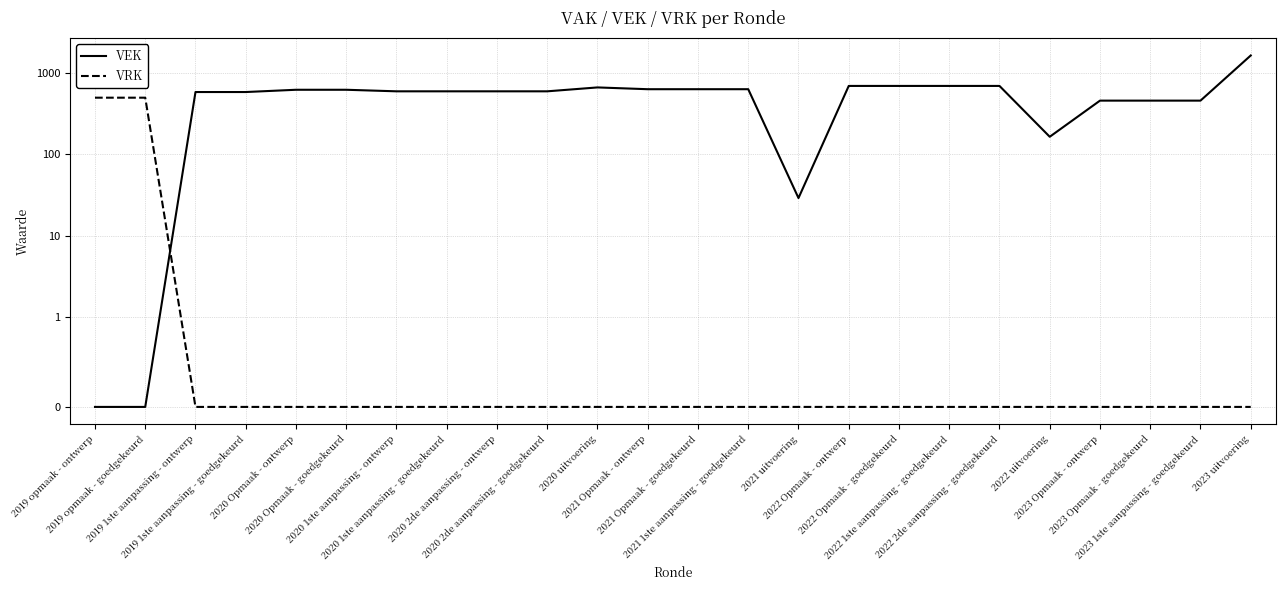

What is the difference between the second highest and second lowest values in the VRK series?

500